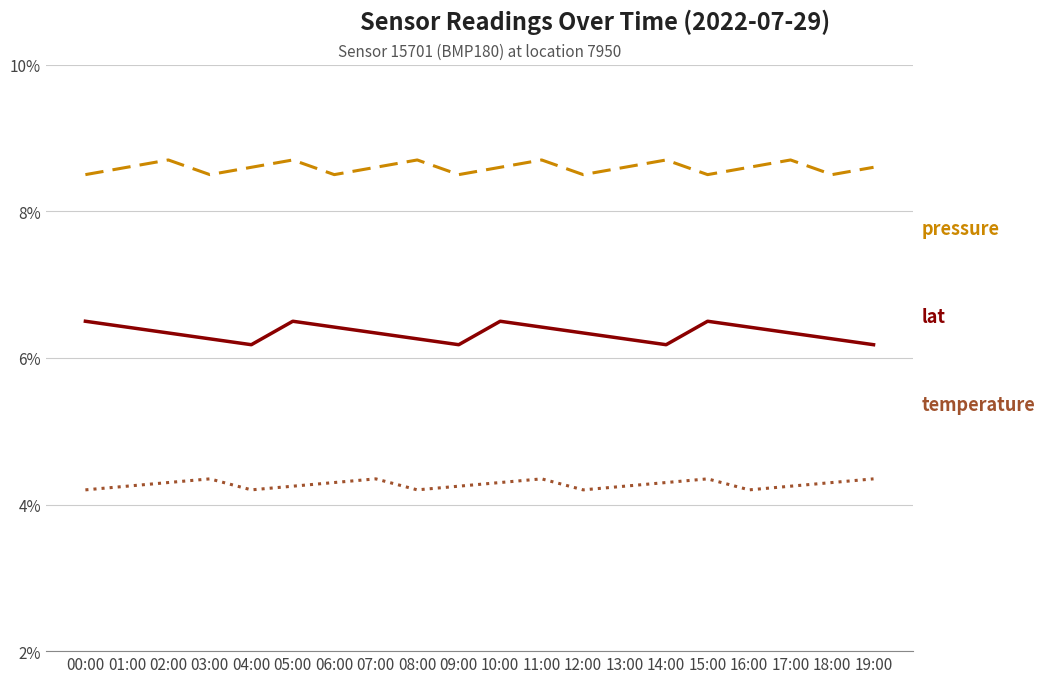

What is the greatest value displayed?

8.7